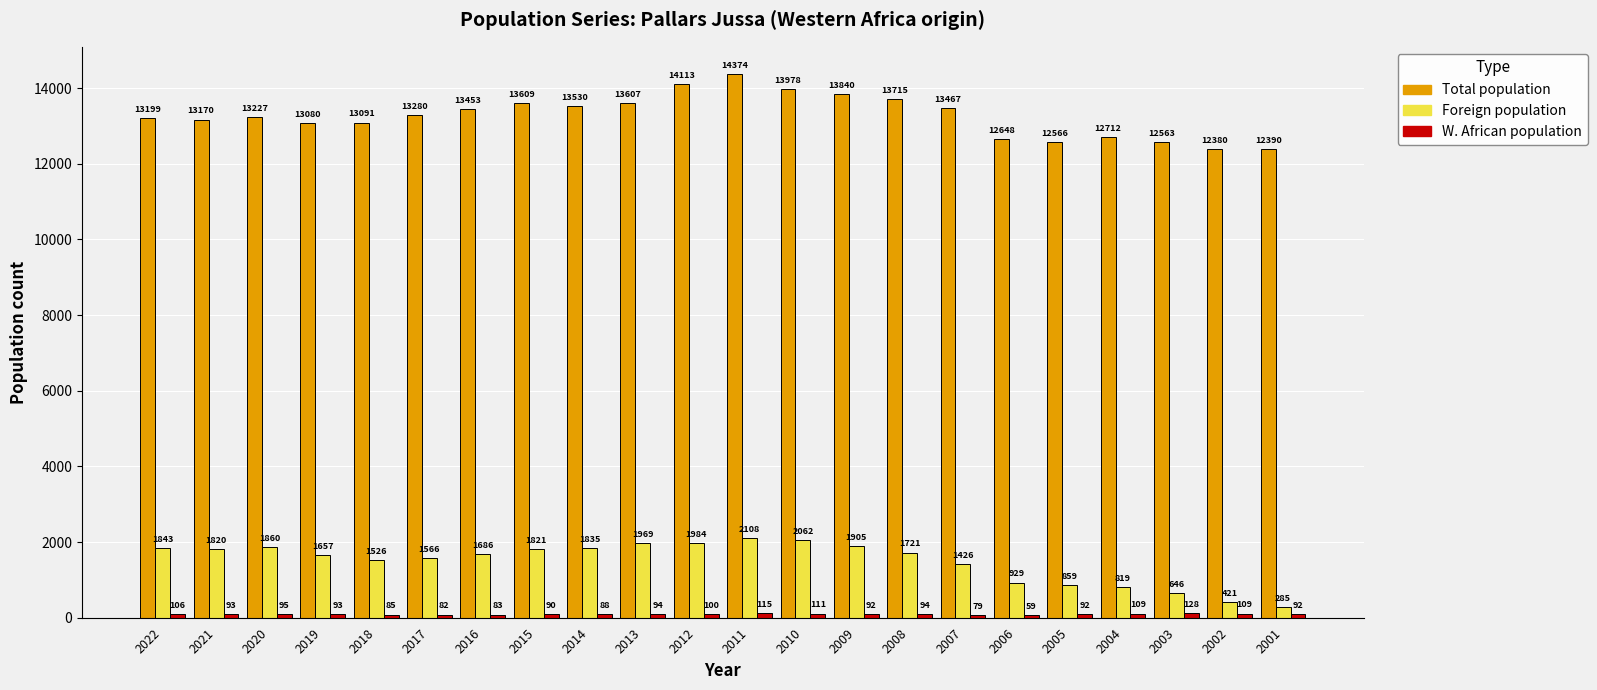

Which series has the largest range (max minus min)?

Total population